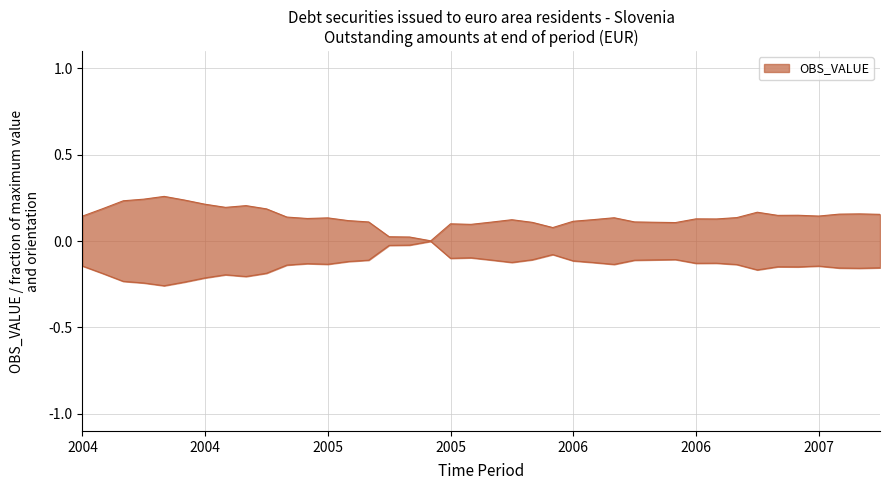

True or false: the data has more than 0 interior local peaks.

True